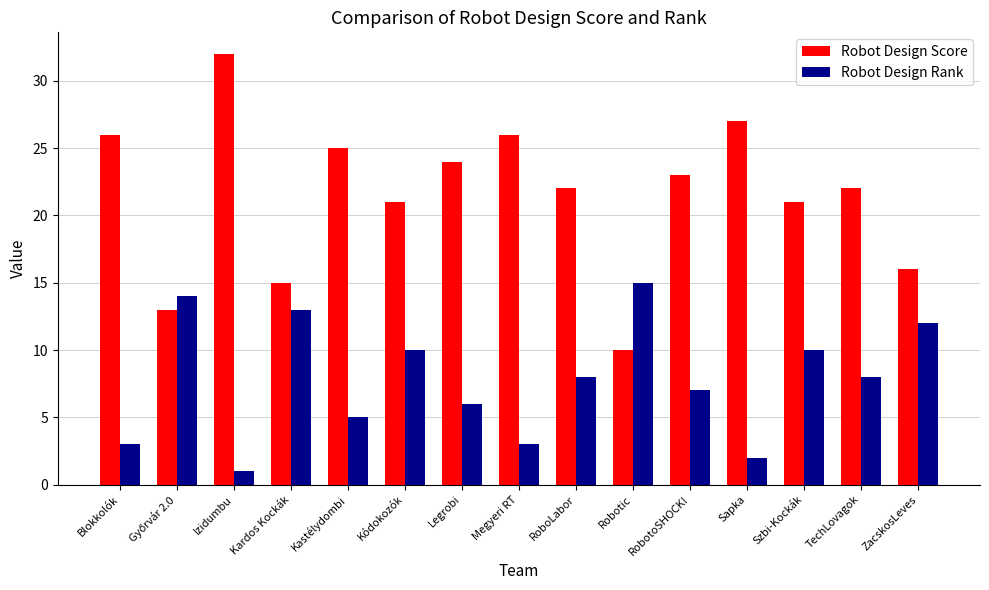

The value of Robot Design Rank at Megyeri RT is 1. True or false?

False